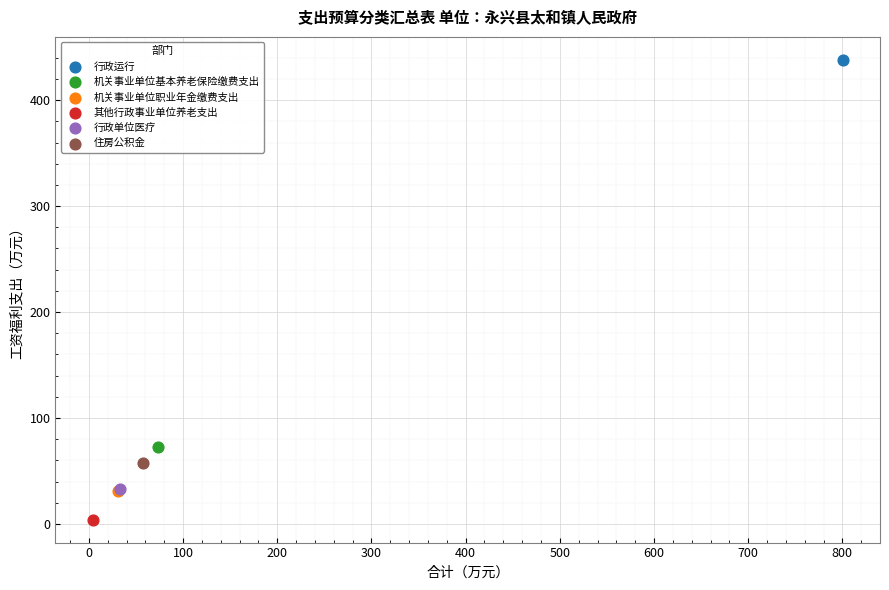

What are all the series names shown in the legend?

行政运行, 机关事业单位基本养老保险缴费支出, 机关事业单位职业年金缴费支出, 其他行政事业单位养老支出, 行政单位医疗, 住房公积金